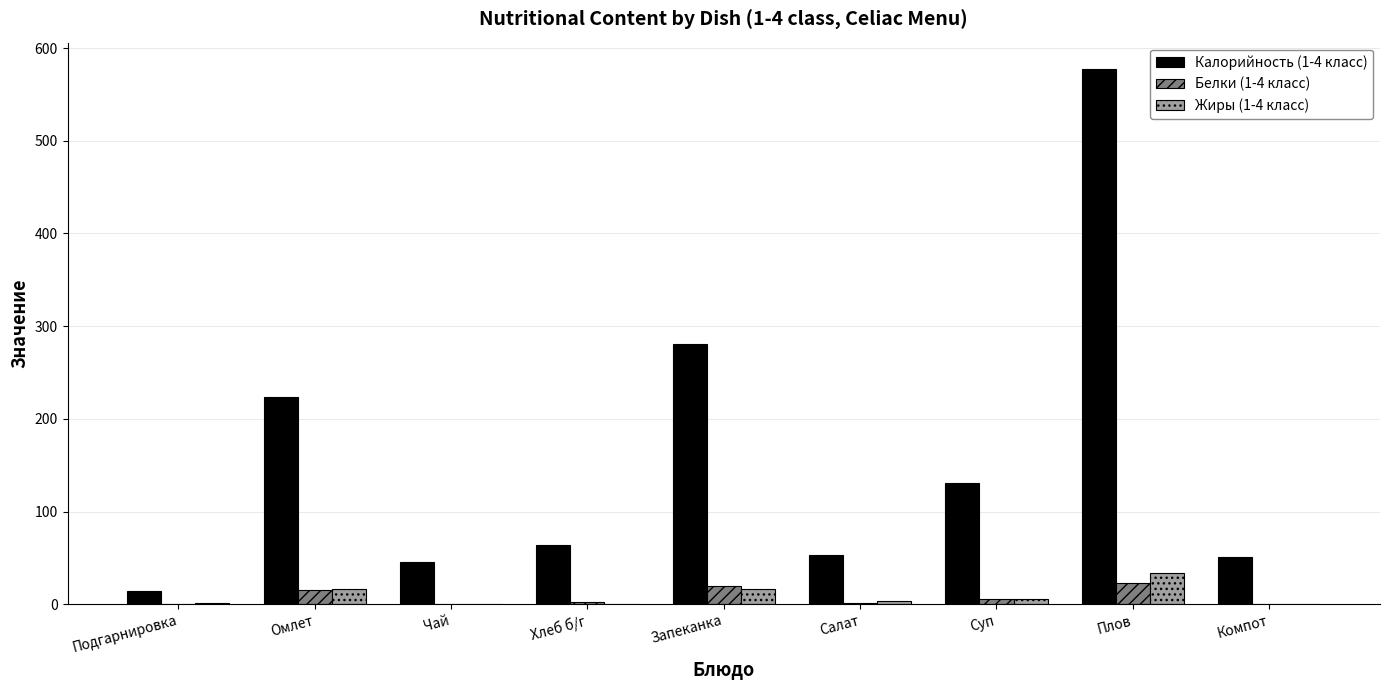

What is the greatest value displayed?

577.0